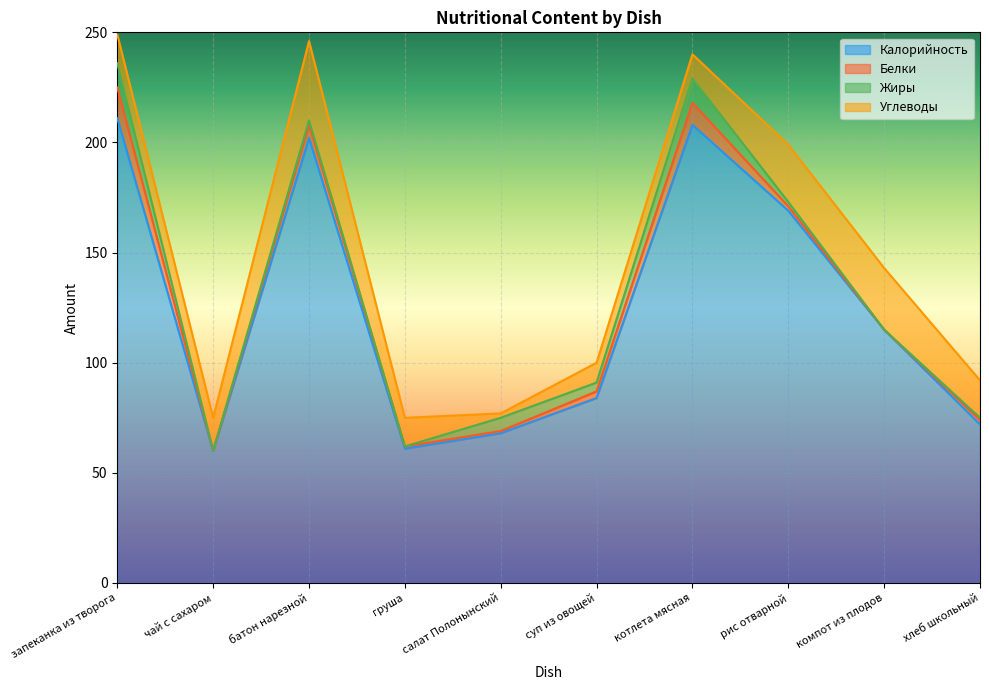

Which series has the largest total across all categories?

Калорийность